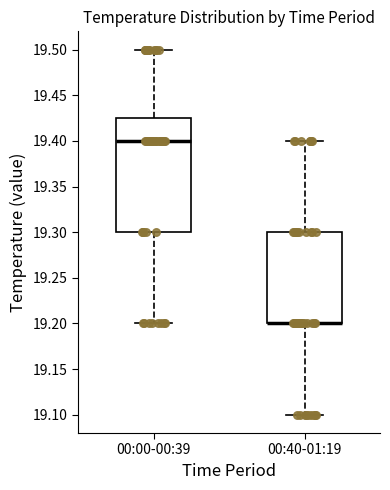

Which box is the tallest, from its lower edge to its upper edge?

00:00-00:39